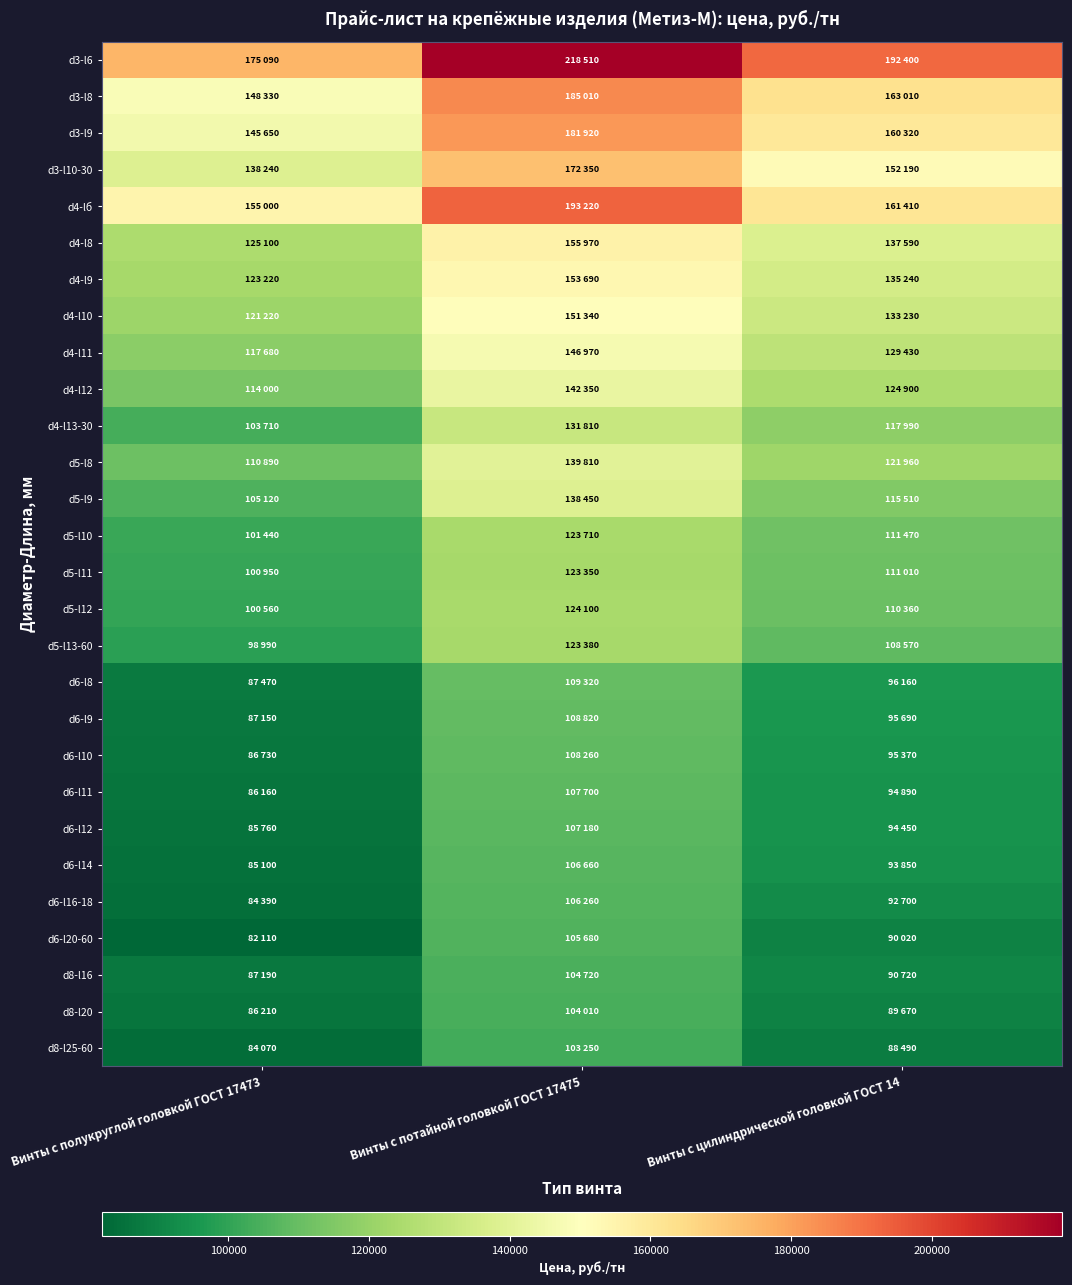

Reading left to right, extract all data points from this chart.

d3-l6: Винты с полукруглой головкой ГОСТ 17473=175090	Винты с потайной головкой ГОСТ 17475=218510	Винты с цилиндрической головкой ГОСТ 14=192400
d3-l8: Винты с полукруглой головкой ГОСТ 17473=148330	Винты с потайной головкой ГОСТ 17475=185010	Винты с цилиндрической головкой ГОСТ 14=163010
d3-l9: Винты с полукруглой головкой ГОСТ 17473=145650	Винты с потайной головкой ГОСТ 17475=181920	Винты с цилиндрической головкой ГОСТ 14=160320
d3-l10-30: Винты с полукруглой головкой ГОСТ 17473=138240	Винты с потайной головкой ГОСТ 17475=172350	Винты с цилиндрической головкой ГОСТ 14=152190
d4-lб: Винты с полукруглой головкой ГОСТ 17473=155000	Винты с потайной головкой ГОСТ 17475=193220	Винты с цилиндрической головкой ГОСТ 14=161410
d4-l8: Винты с полукруглой головкой ГОСТ 17473=125100	Винты с потайной головкой ГОСТ 17475=155970	Винты с цилиндрической головкой ГОСТ 14=137590
d4-l9: Винты с полукруглой головкой ГОСТ 17473=123220	Винты с потайной головкой ГОСТ 17475=153690	Винты с цилиндрической головкой ГОСТ 14=135240
d4-l10: Винты с полукруглой головкой ГОСТ 17473=121220	Винты с потайной головкой ГОСТ 17475=151340	Винты с цилиндрической головкой ГОСТ 14=133230
d4-l11: Винты с полукруглой головкой ГОСТ 17473=117680	Винты с потайной головкой ГОСТ 17475=146970	Винты с цилиндрической головкой ГОСТ 14=129430
d4-l12: Винты с полукруглой головкой ГОСТ 17473=114000	Винты с потайной головкой ГОСТ 17475=142350	Винты с цилиндрической головкой ГОСТ 14=124900
d4-l13-30: Винты с полукруглой головкой ГОСТ 17473=103710	Винты с потайной головкой ГОСТ 17475=131810	Винты с цилиндрической головкой ГОСТ 14=117990
d5-l8: Винты с полукруглой головкой ГОСТ 17473=110890	Винты с потайной головкой ГОСТ 17475=139810	Винты с цилиндрической головкой ГОСТ 14=121960
d5-l9: Винты с полукруглой головкой ГОСТ 17473=105120	Винты с потайной головкой ГОСТ 17475=138450	Винты с цилиндрической головкой ГОСТ 14=115510
d5-l10: Винты с полукруглой головкой ГОСТ 17473=101440	Винты с потайной головкой ГОСТ 17475=123710	Винты с цилиндрической головкой ГОСТ 14=111470
d5-l11: Винты с полукруглой головкой ГОСТ 17473=100950	Винты с потайной головкой ГОСТ 17475=123350	Винты с цилиндрической головкой ГОСТ 14=111010
d5-l12: Винты с полукруглой головкой ГОСТ 17473=100560	Винты с потайной головкой ГОСТ 17475=124100	Винты с цилиндрической головкой ГОСТ 14=110360
d5-l13-60: Винты с полукруглой головкой ГОСТ 17473=98990	Винты с потайной головкой ГОСТ 17475=123380	Винты с цилиндрической головкой ГОСТ 14=108570
d6-l8: Винты с полукруглой головкой ГОСТ 17473=87470	Винты с потайной головкой ГОСТ 17475=109320	Винты с цилиндрической головкой ГОСТ 14=96160
d6-l9: Винты с полукруглой головкой ГОСТ 17473=87150	Винты с потайной головкой ГОСТ 17475=108820	Винты с цилиндрической головкой ГОСТ 14=95690
d6-l10: Винты с полукруглой головкой ГОСТ 17473=86730	Винты с потайной головкой ГОСТ 17475=108260	Винты с цилиндрической головкой ГОСТ 14=95370
d6-l11: Винты с полукруглой головкой ГОСТ 17473=86160	Винты с потайной головкой ГОСТ 17475=107700	Винты с цилиндрической головкой ГОСТ 14=94890
d6-l12: Винты с полукруглой головкой ГОСТ 17473=85760	Винты с потайной головкой ГОСТ 17475=107180	Винты с цилиндрической головкой ГОСТ 14=94450
d6-l14: Винты с полукруглой головкой ГОСТ 17473=85100	Винты с потайной головкой ГОСТ 17475=106660	Винты с цилиндрической головкой ГОСТ 14=93850
d6-l16-18: Винты с полукруглой головкой ГОСТ 17473=84390	Винты с потайной головкой ГОСТ 17475=106260	Винты с цилиндрической головкой ГОСТ 14=92700
d6-l20-60: Винты с полукруглой головкой ГОСТ 17473=82110	Винты с потайной головкой ГОСТ 17475=105680	Винты с цилиндрической головкой ГОСТ 14=90020
d8-l16: Винты с полукруглой головкой ГОСТ 17473=87190	Винты с потайной головкой ГОСТ 17475=104720	Винты с цилиндрической головкой ГОСТ 14=90720
d8-l20: Винты с полукруглой головкой ГОСТ 17473=86210	Винты с потайной головкой ГОСТ 17475=104010	Винты с цилиндрической головкой ГОСТ 14=89670
d8-l25-60: Винты с полукруглой головкой ГОСТ 17473=84070	Винты с потайной головкой ГОСТ 17475=103250	Винты с цилиндрической головкой ГОСТ 14=88490